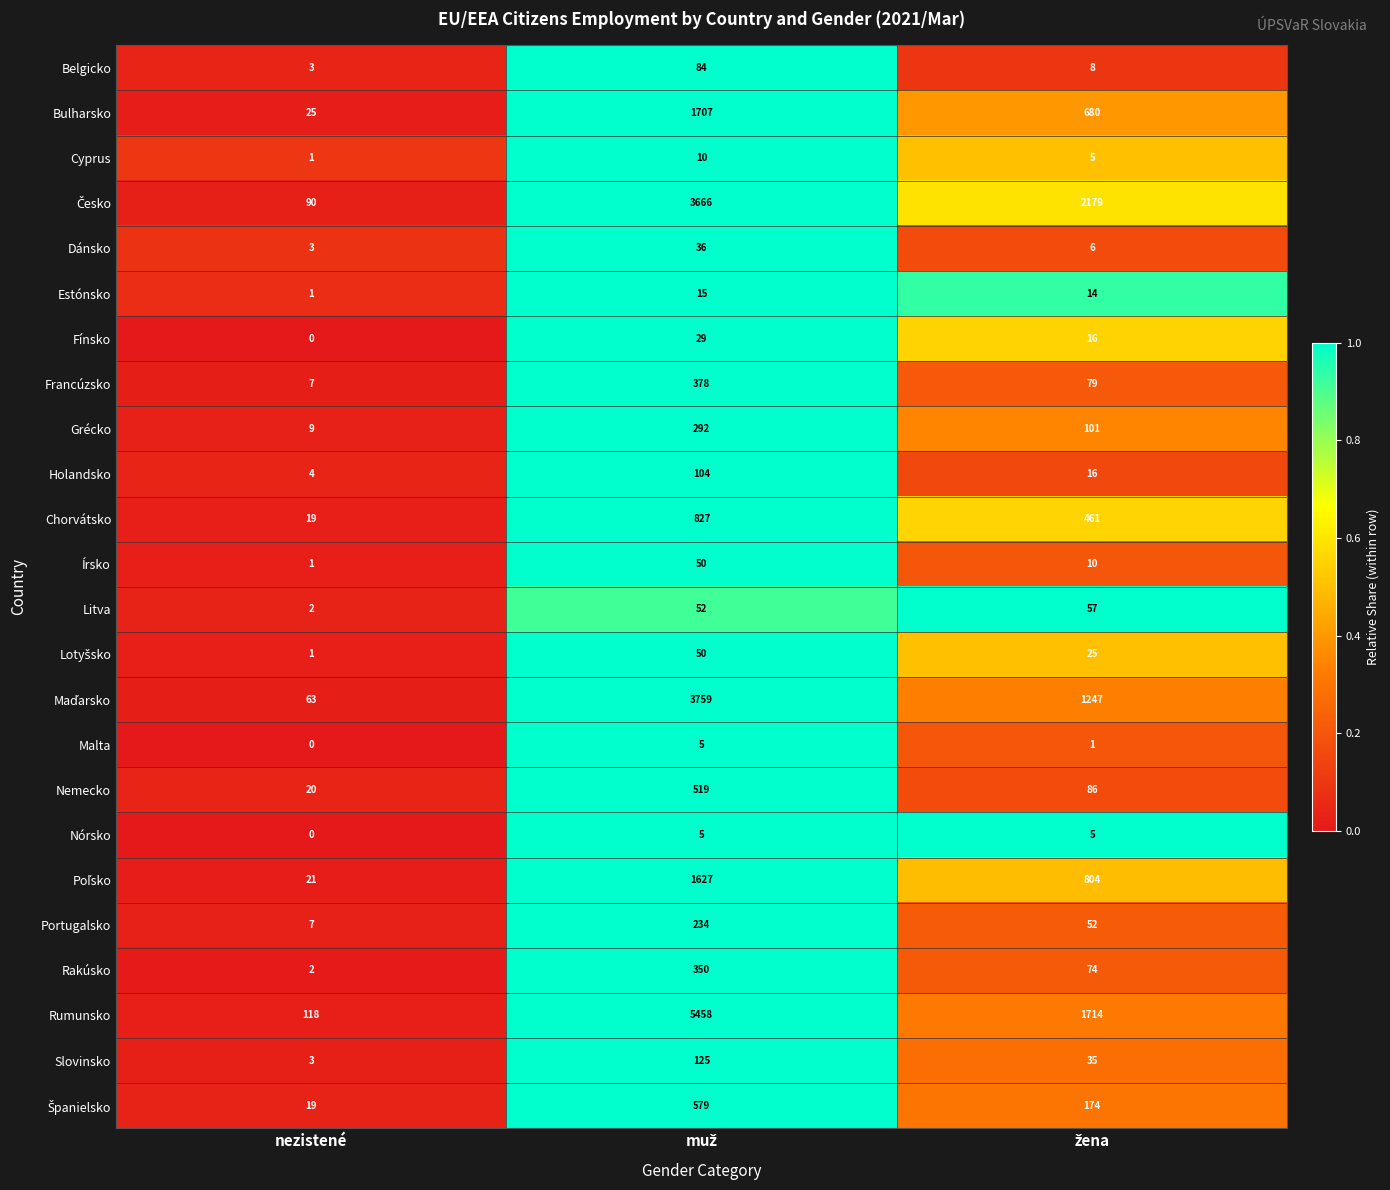

What is the difference between the maximum and minimum values in the Cyprus series?

9